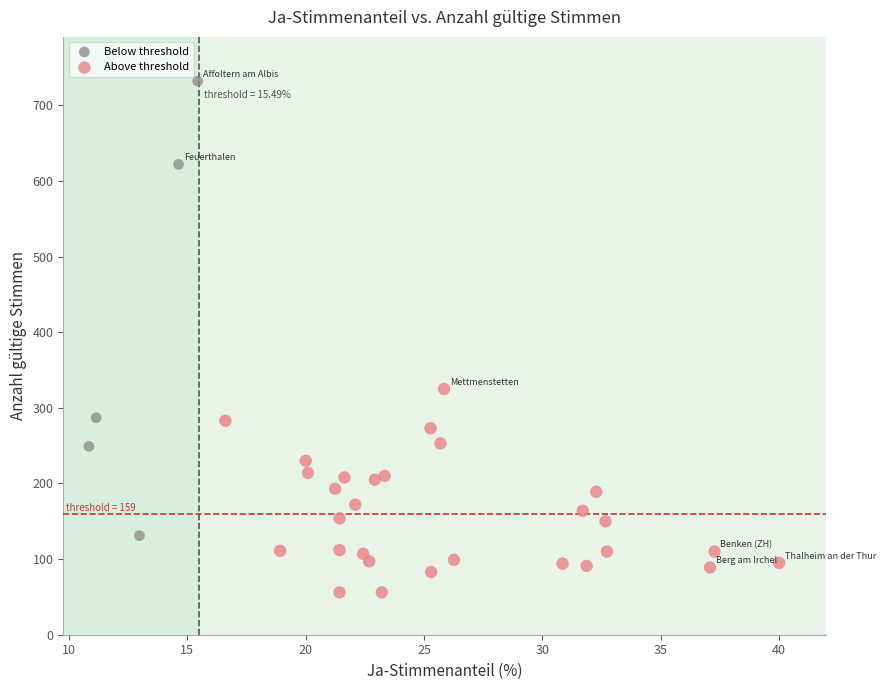

Which series has the largest Y range (max minus min)?

Below threshold